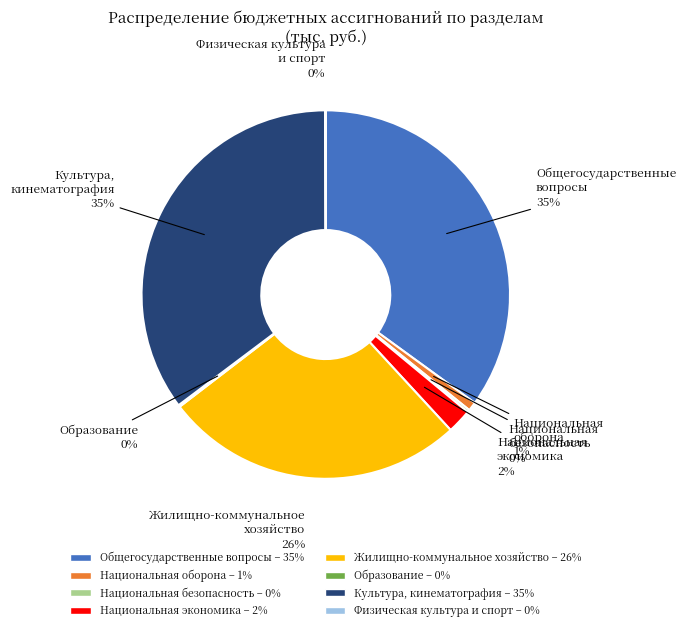

To the nearest percent, what is the difference between the largest and smallest slice percentages?

35%